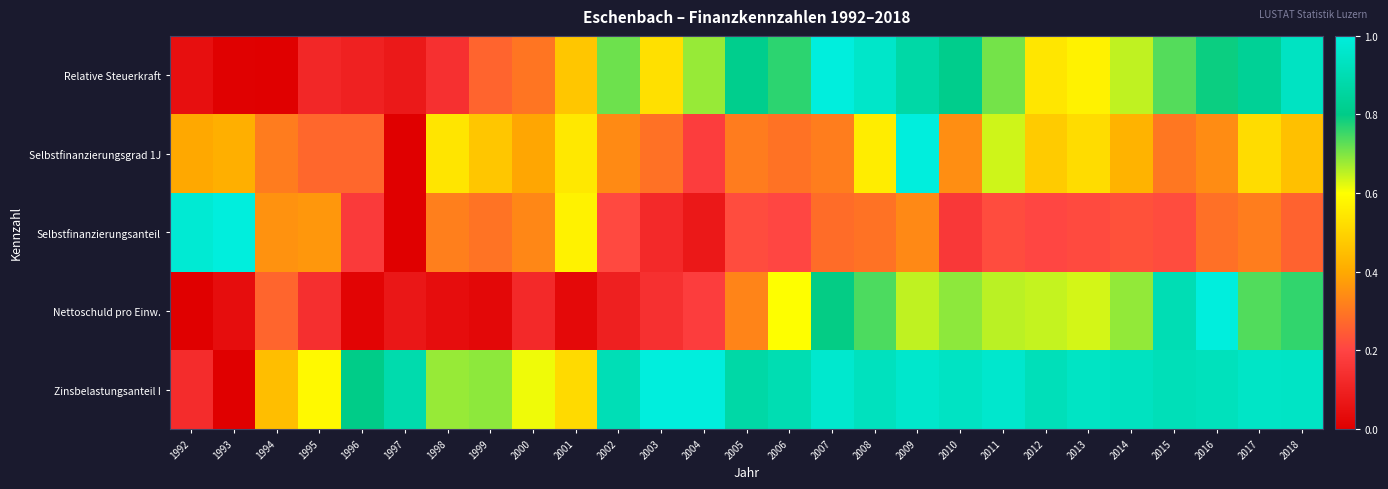

Between 2003 and 2015, which is larger?

2015